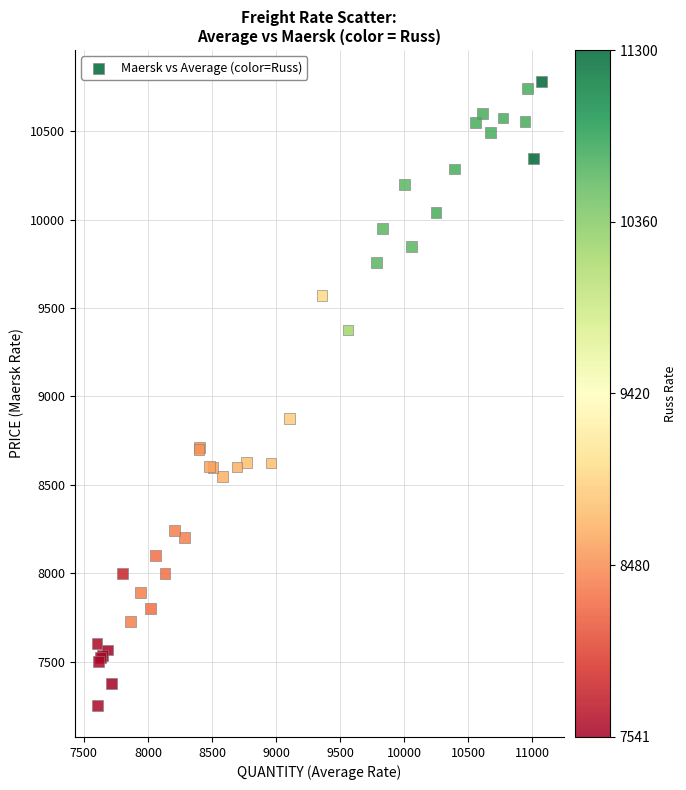

What Y value in the scatter plot is closest to 9016?

8873